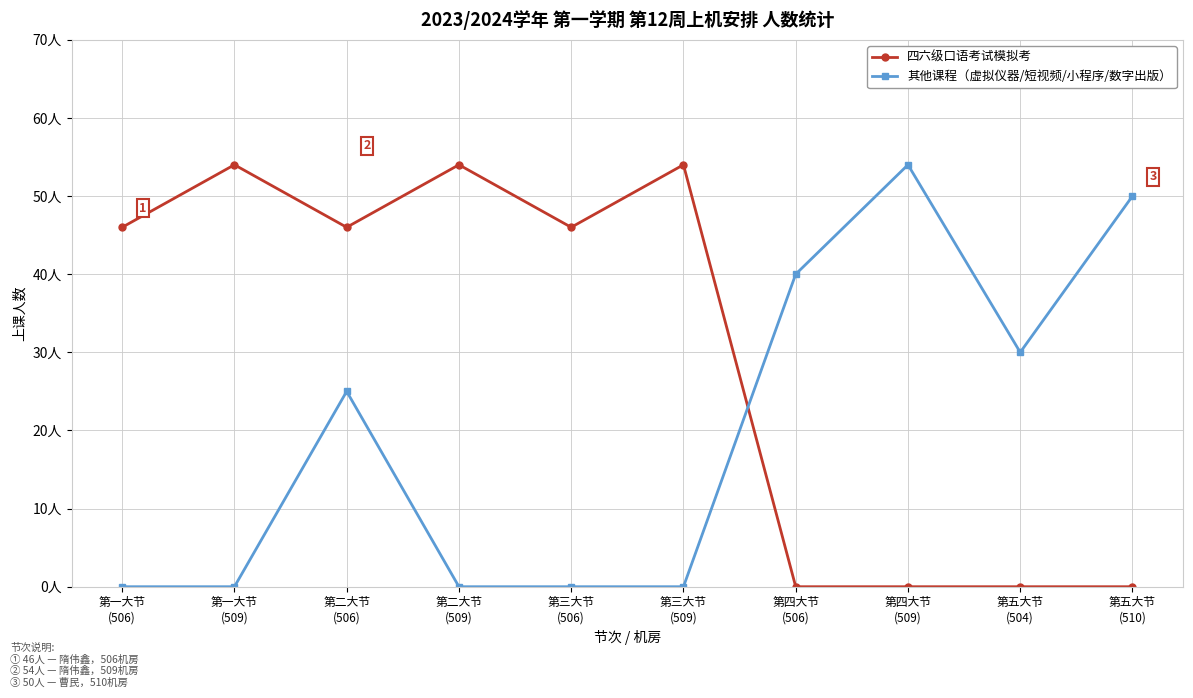

Does the chart have visible grid lines?

Yes